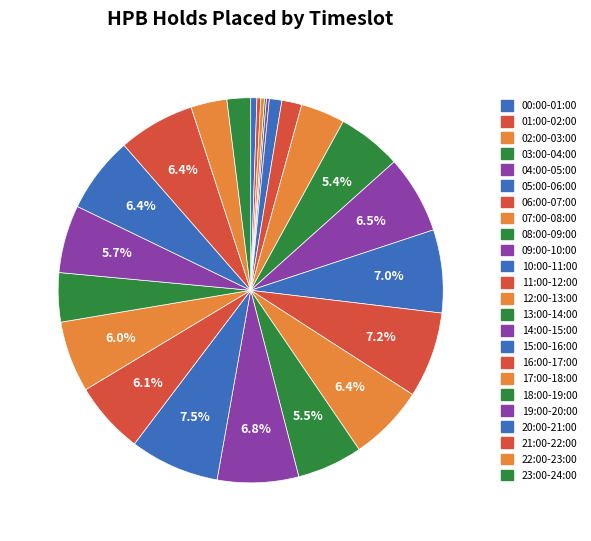

Which slice is the smallest?

03:00-04:00